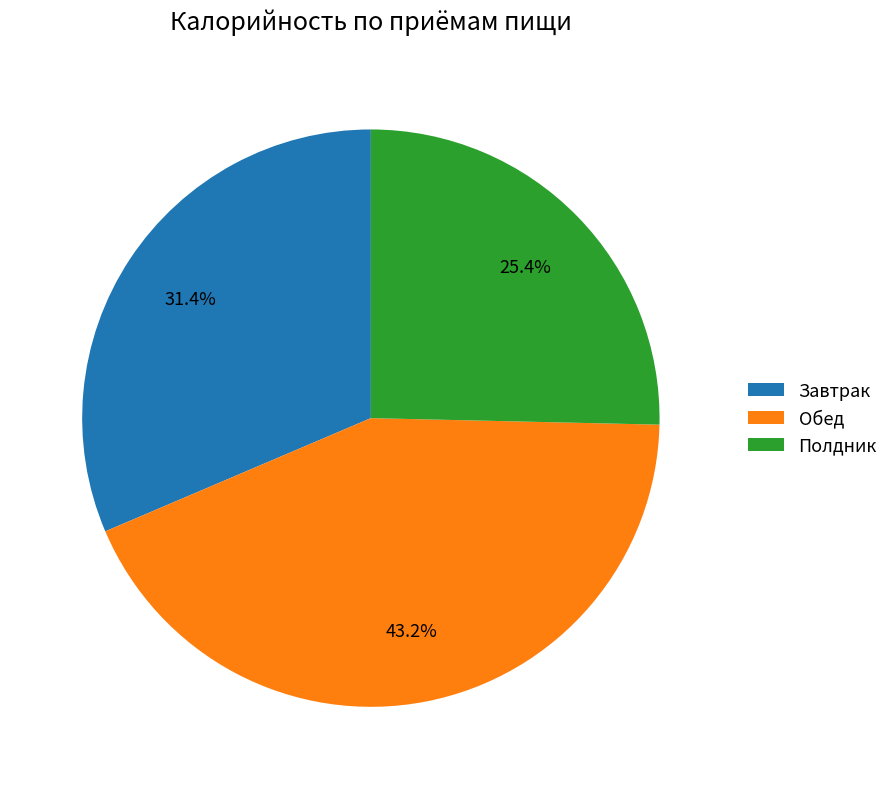

Is it true that Полдник is 25% of the pie?

True